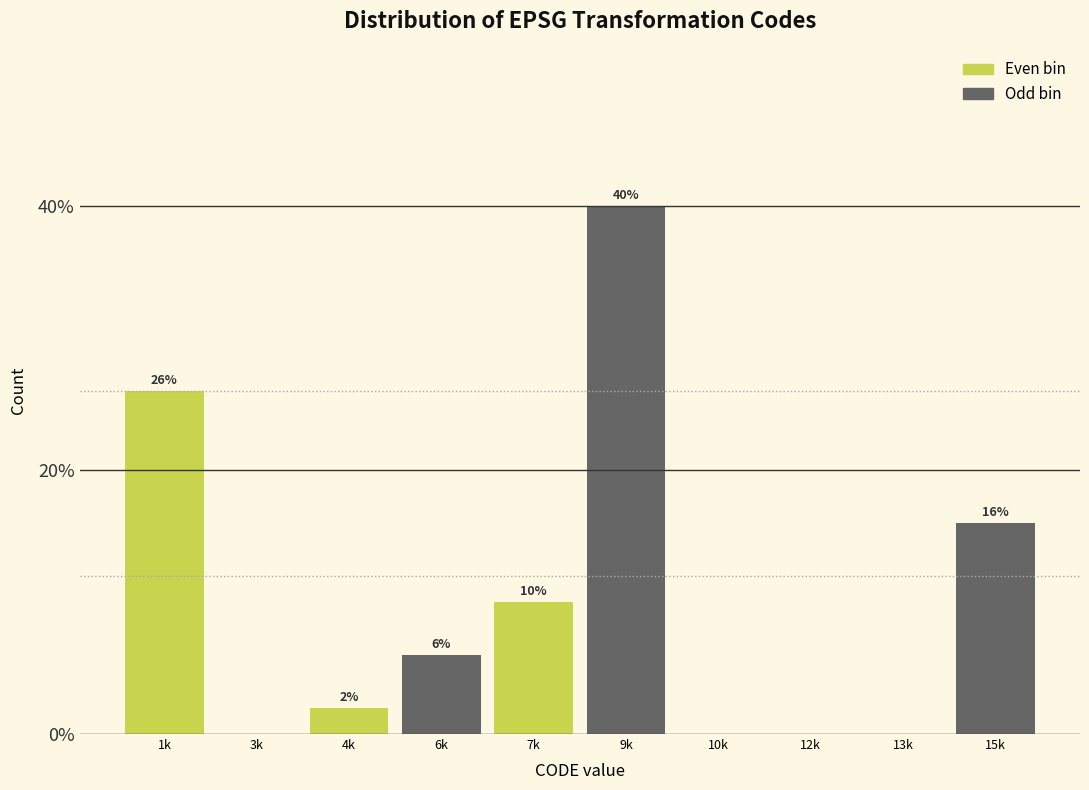

Reading right to left, transcribe all the data shown in this chart.

15k=16	13k=0	12k=0	10k=0	9k=40	7k=10	6k=6	4k=2	3k=0	1k=26